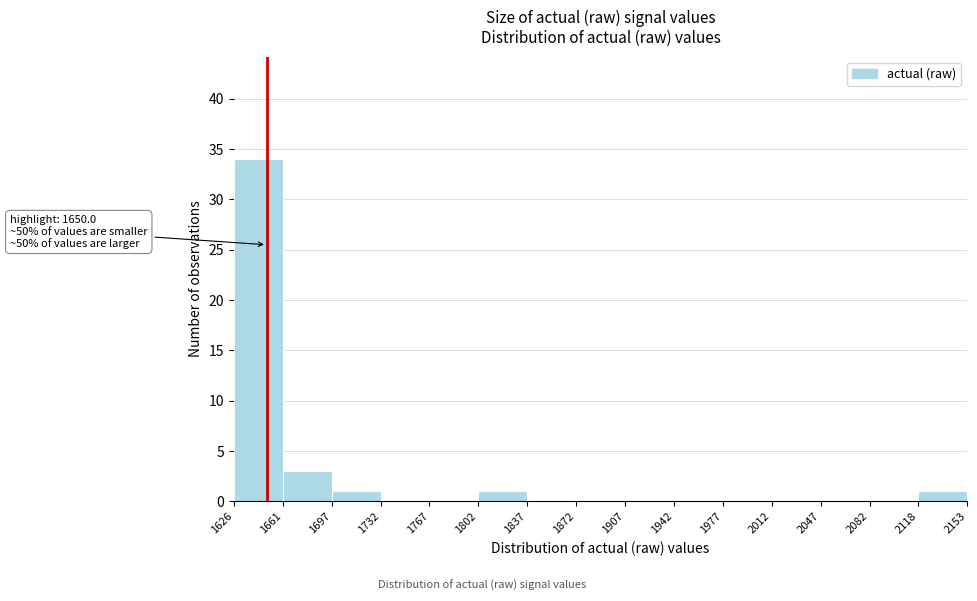

Over which range of the x-axis is the bar tallest?

1626 to 1661